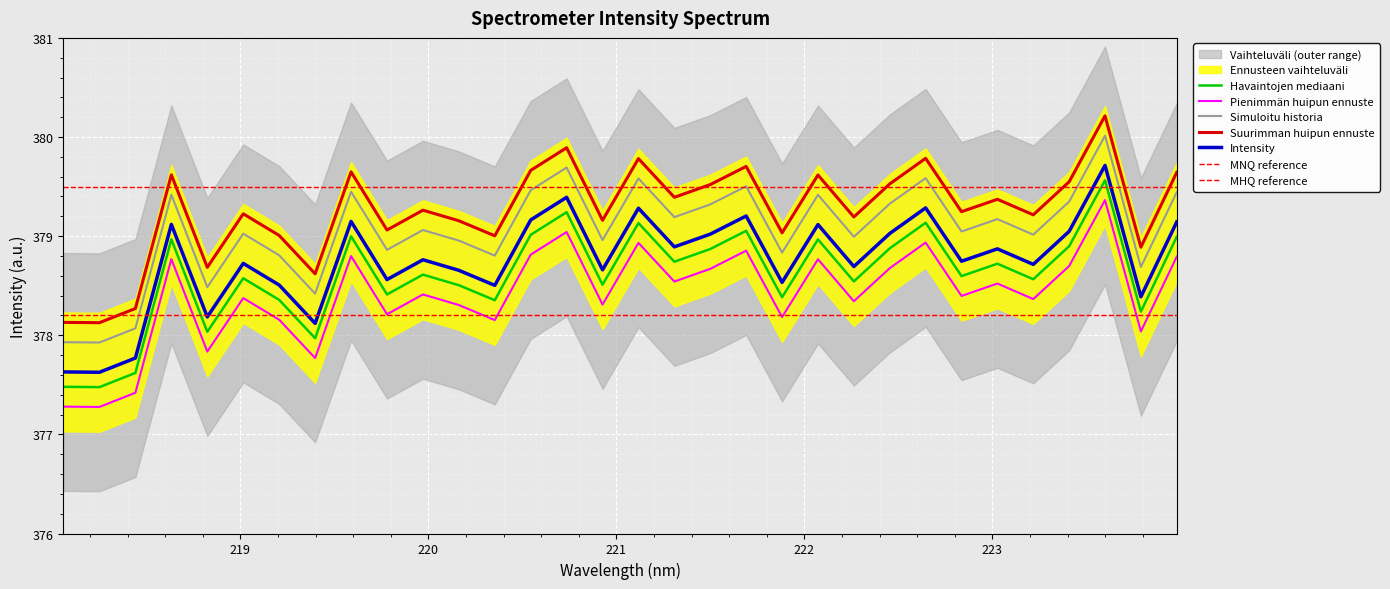

How many data points does each series have?

32